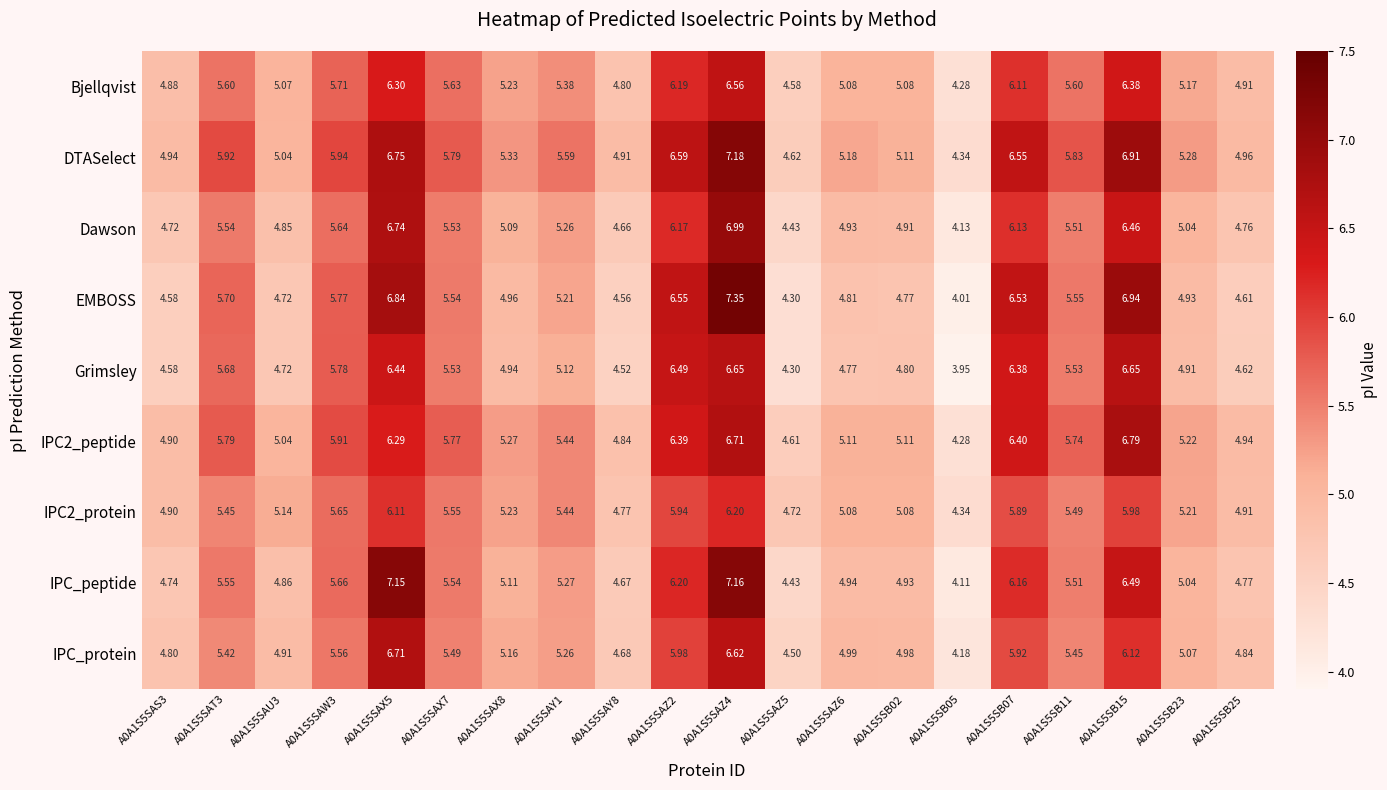

Between A0A1S5SB02 and A0A1S5SB11, which series saw the biggest shift?

EMBOSS